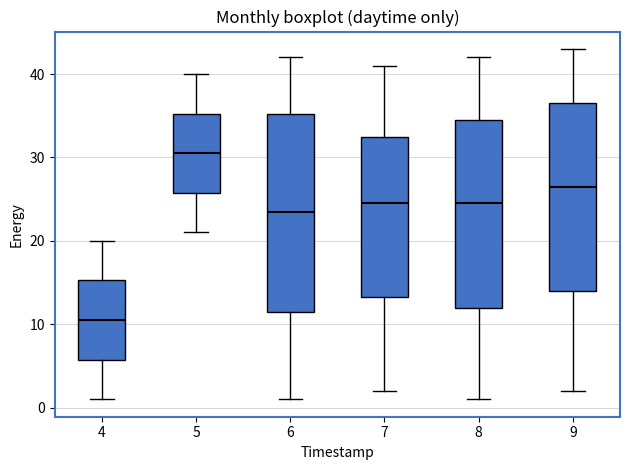

Reading left to right, read every box against the y-axis: the position of its median line, the range the box covers, and the ends of its whiskers. The values are not printed on the chart, so give them approximately, as read against the axis.

4: median 11, box 6 to 15, whiskers 1 to 20
5: median 31, box 26 to 35, whiskers 21 to 40
6: median 24, box 12 to 35, whiskers 1 to 42
7: median 25, box 13 to 33, whiskers 2 to 41
8: median 25, box 12 to 35, whiskers 1 to 42
9: median 27, box 14 to 37, whiskers 2 to 43